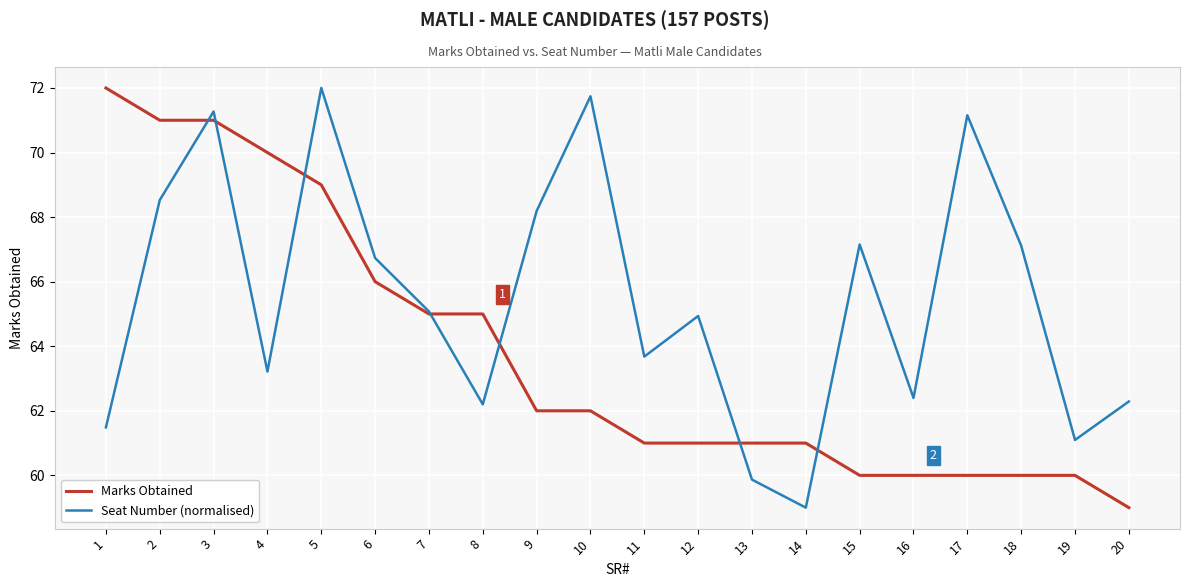

At which category is the sum across all series the highest?

3